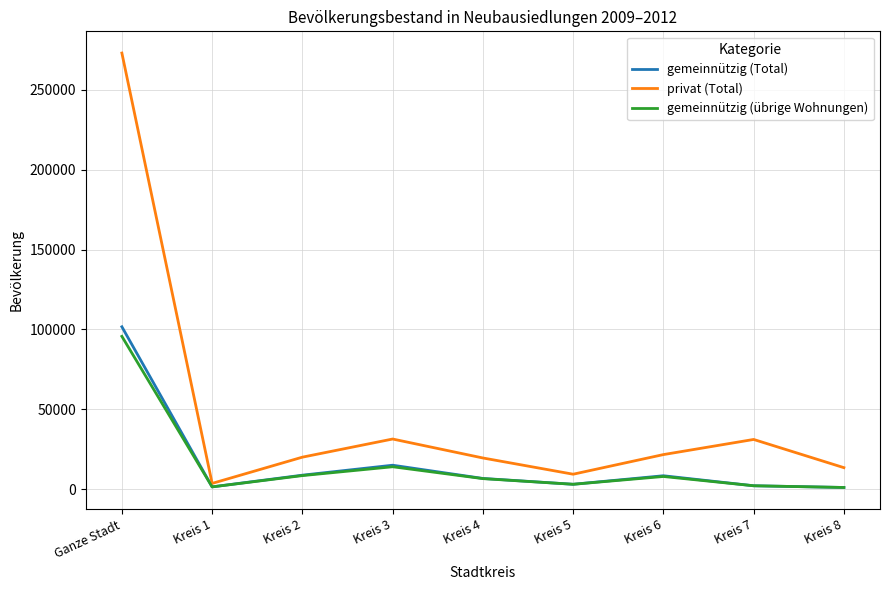

What is the sum of all privat (Total) values?

422700